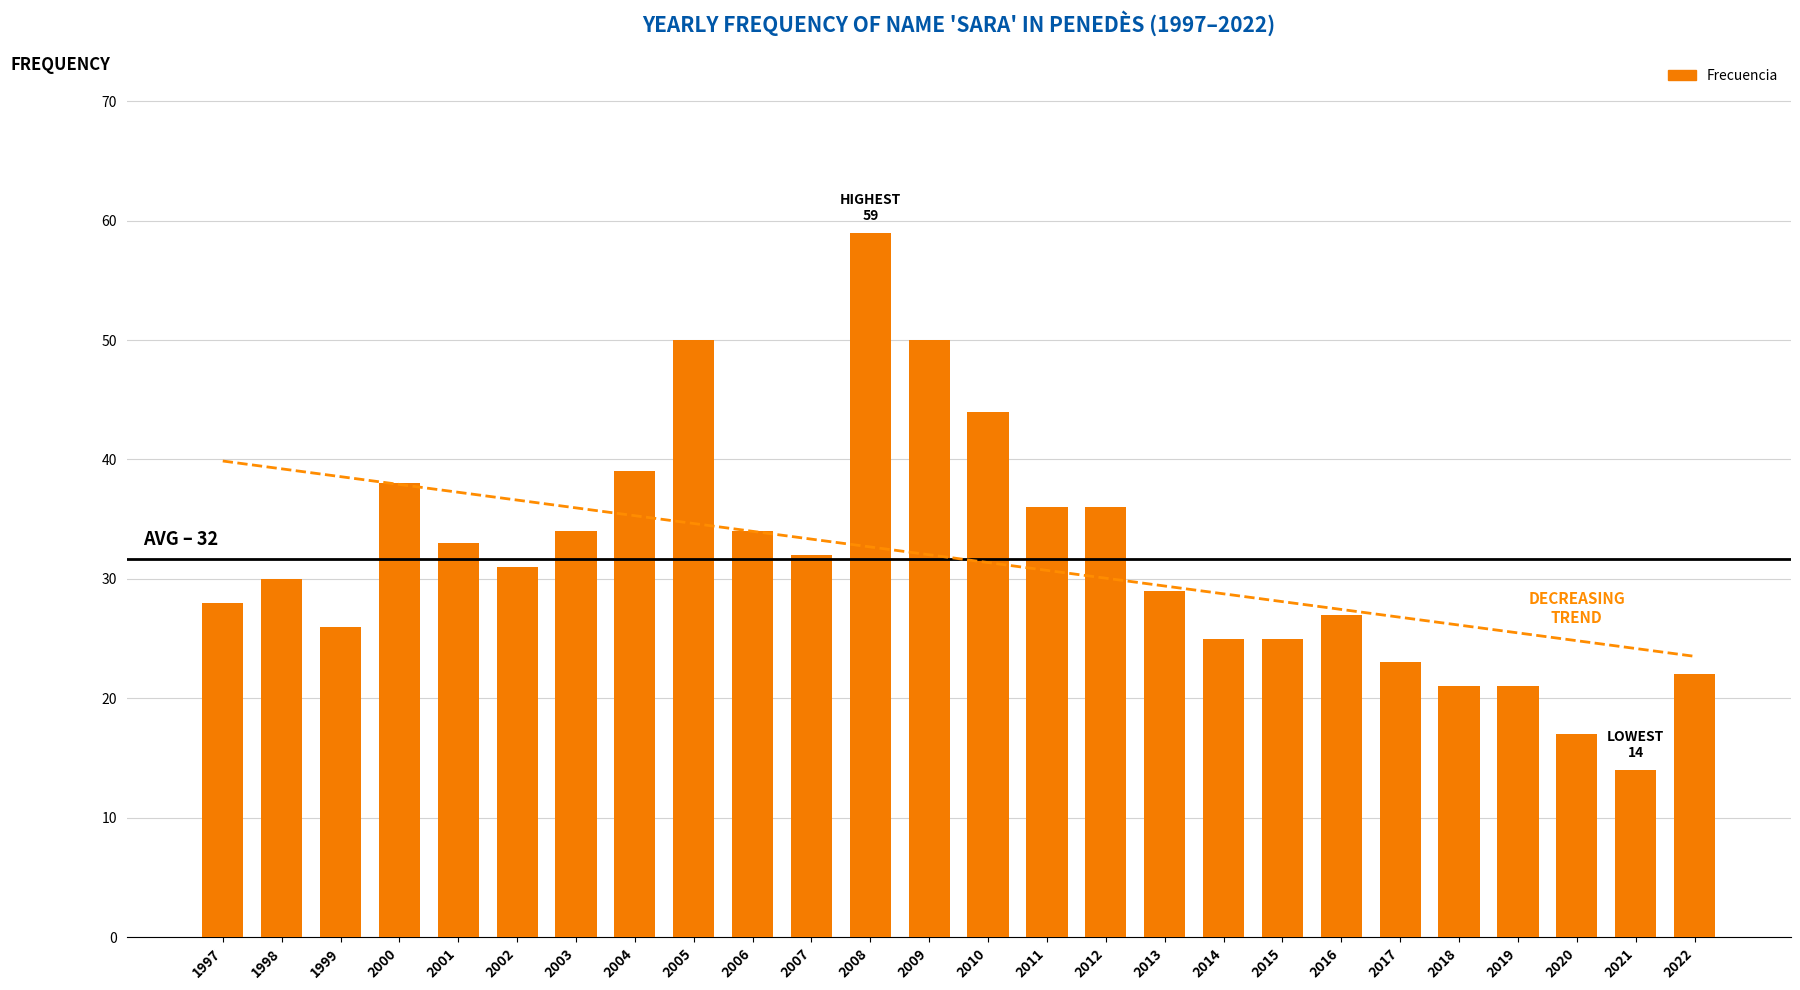

Which series changed the most between 2005 and 2020?

Frecuencia